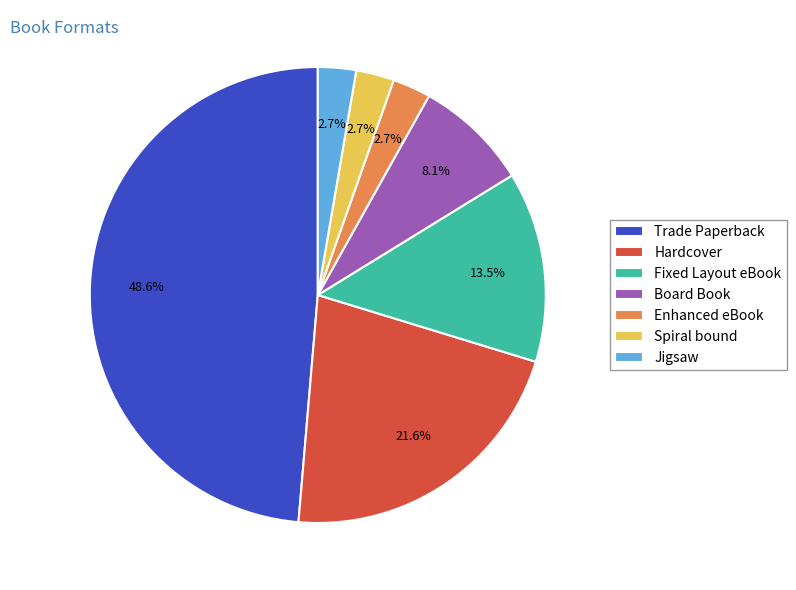

Which slice is the largest?

Trade Paperback